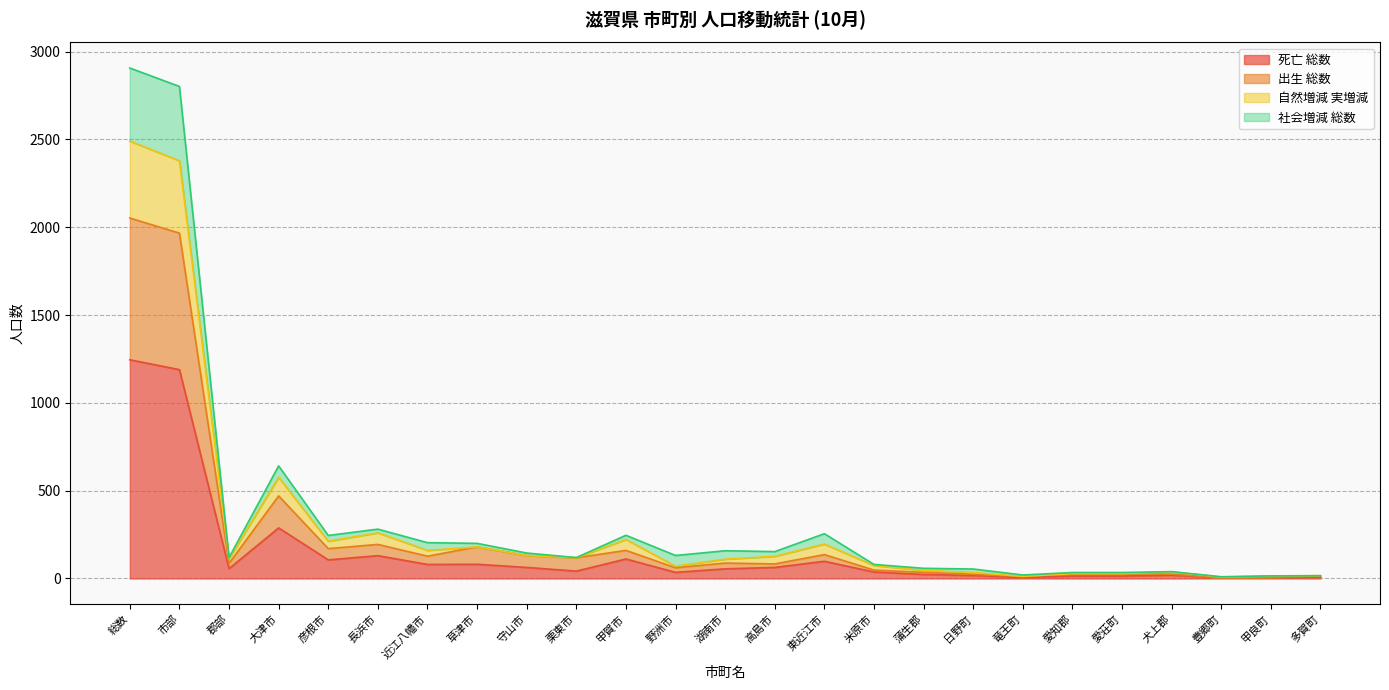

What is the label of the 20th point from the left?

愛知郡